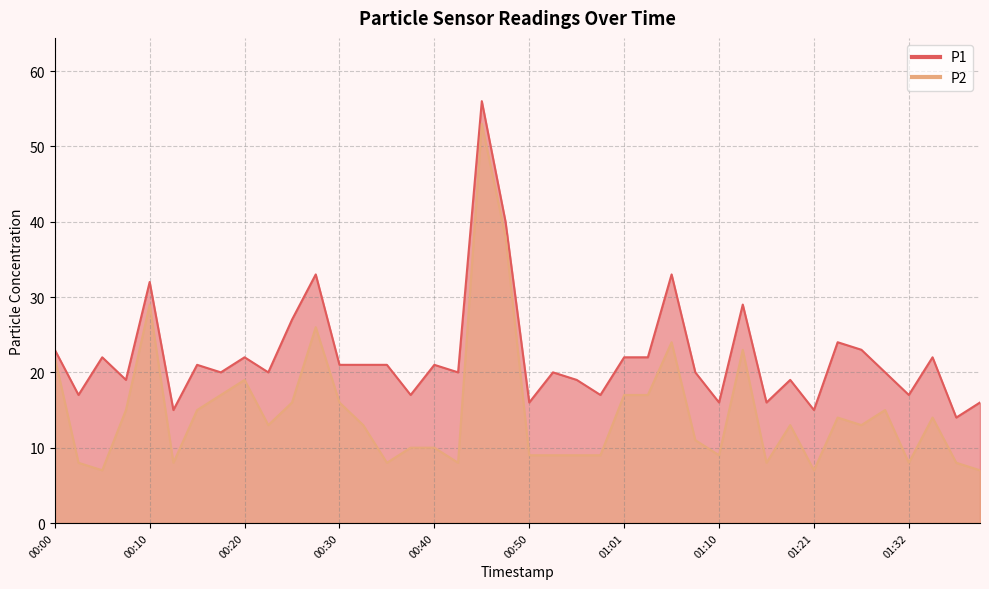

Where does the P1 series first go above 21?

00:00